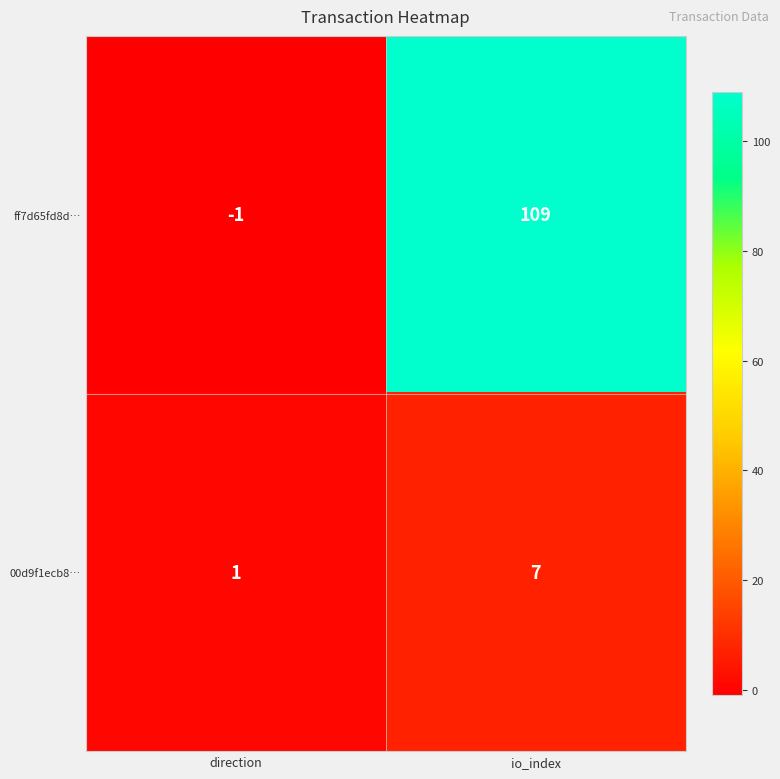

What is the sum of all 00d9f1ecb8… values?

8